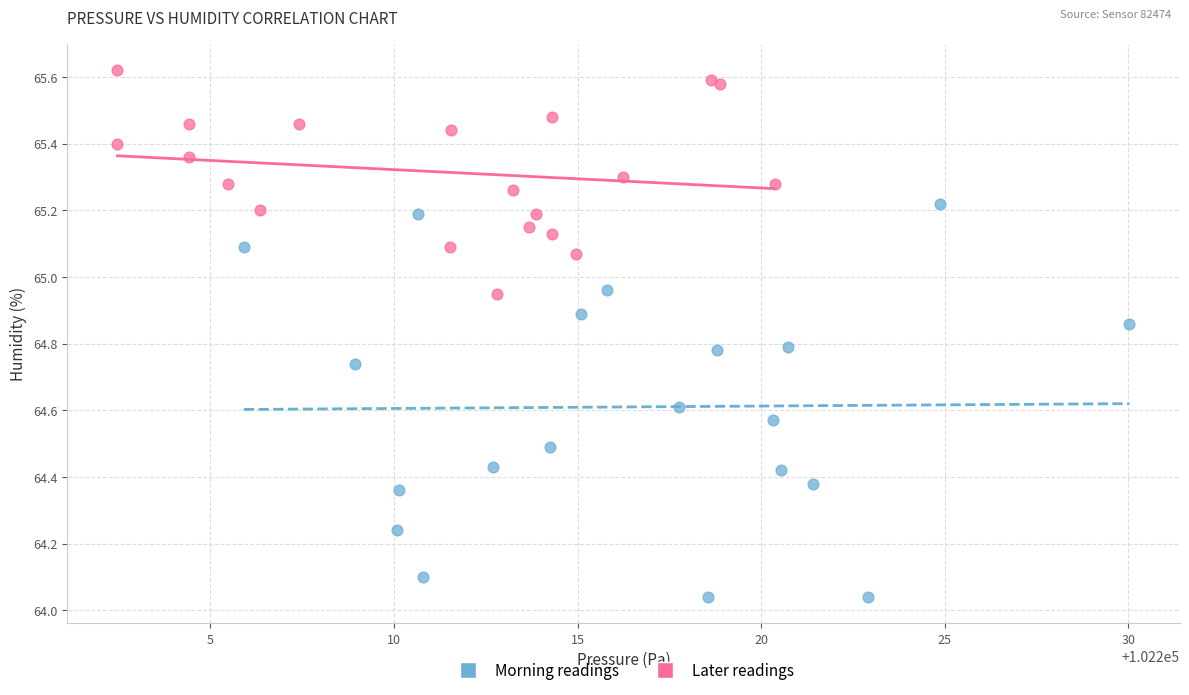

Which series reaches the maximum Y coordinate?

Later readings